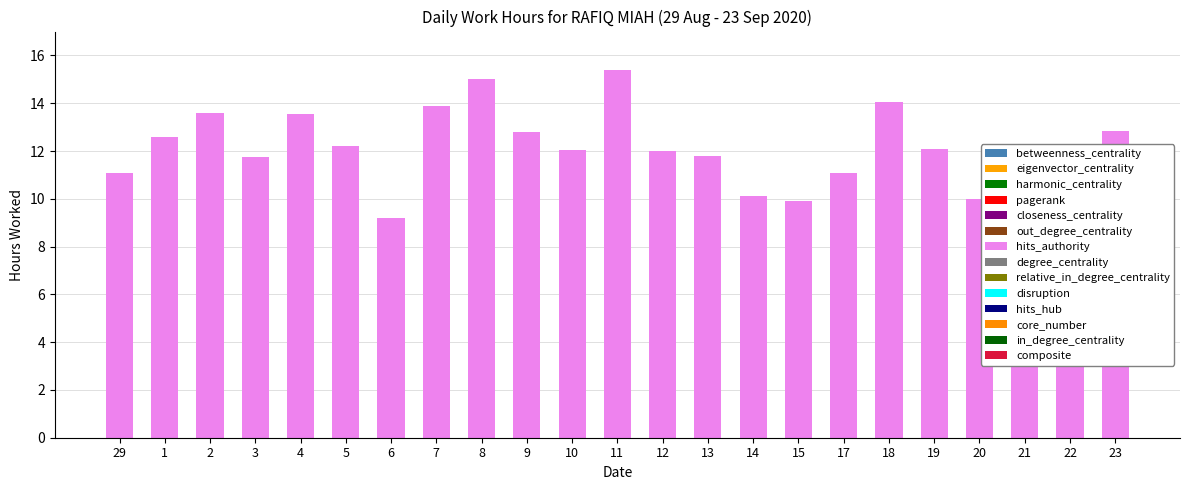

What is the label of the 7th bar from the left?

6